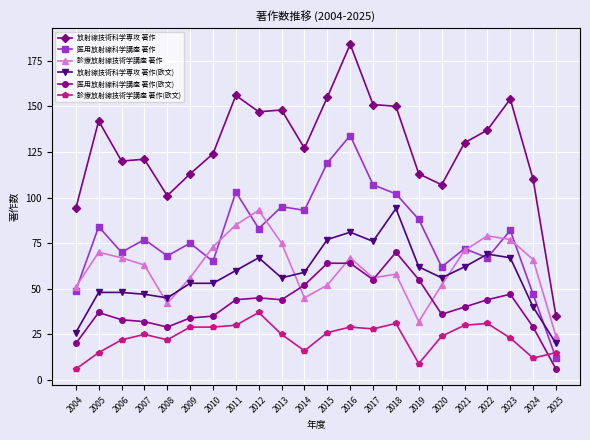

How many interior local peaks does the 診療放射線技術学講座 著作 series have?

5